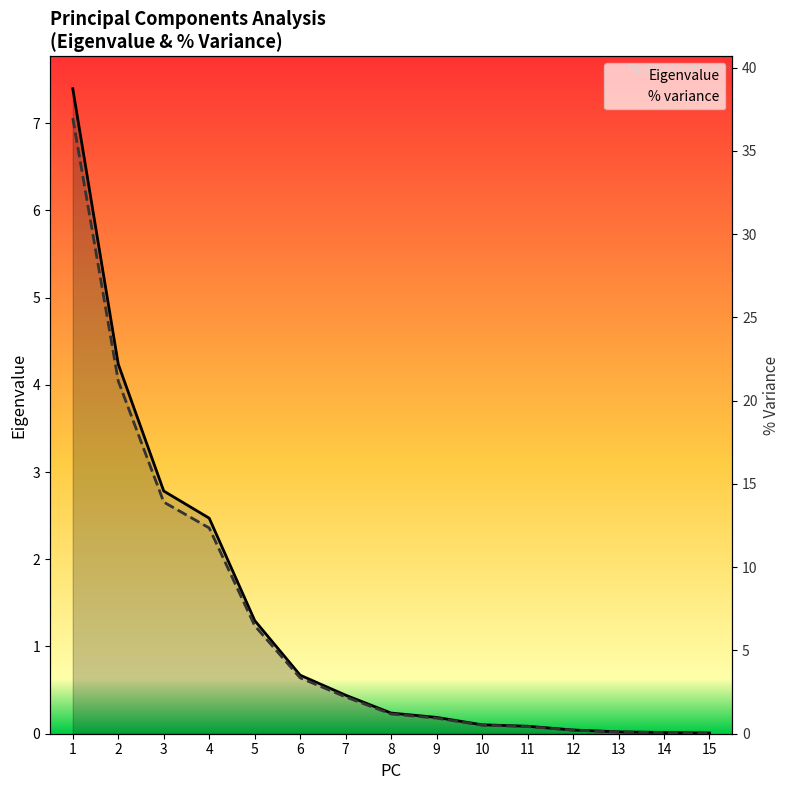

At which label does % variance reach its minimum?

15